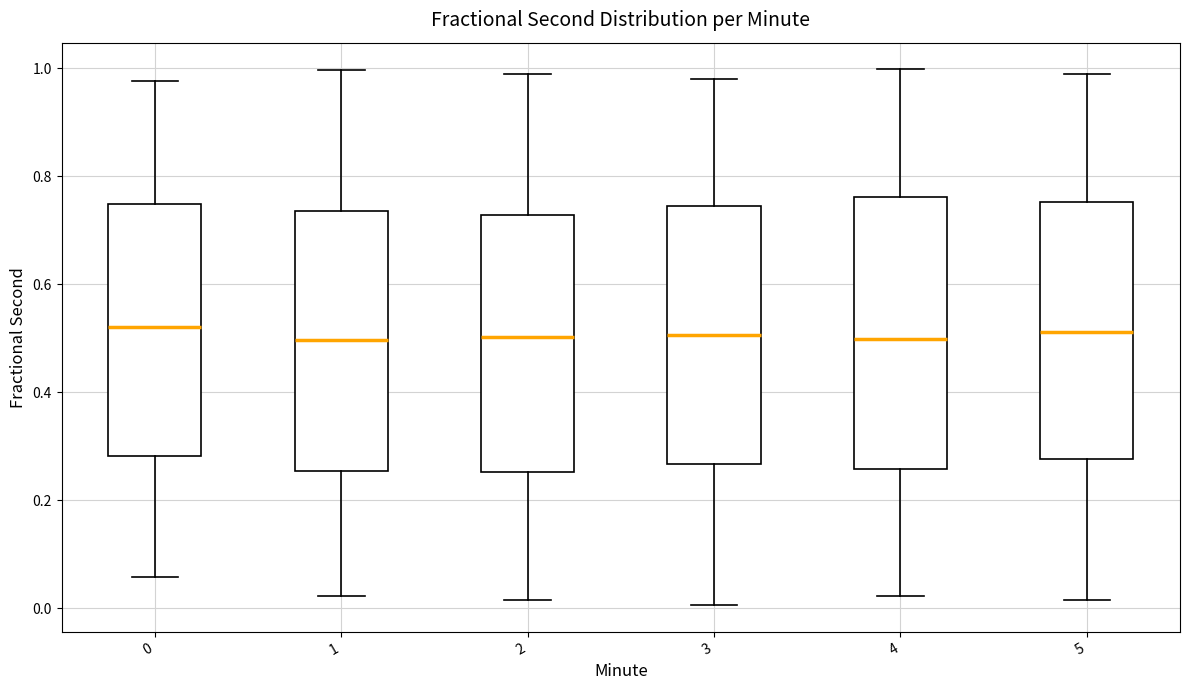

Where is the lower edge of the box at x = 1 on the y-axis? The values are not printed on the chart, so give them approximately, as read against the axis.

0.26